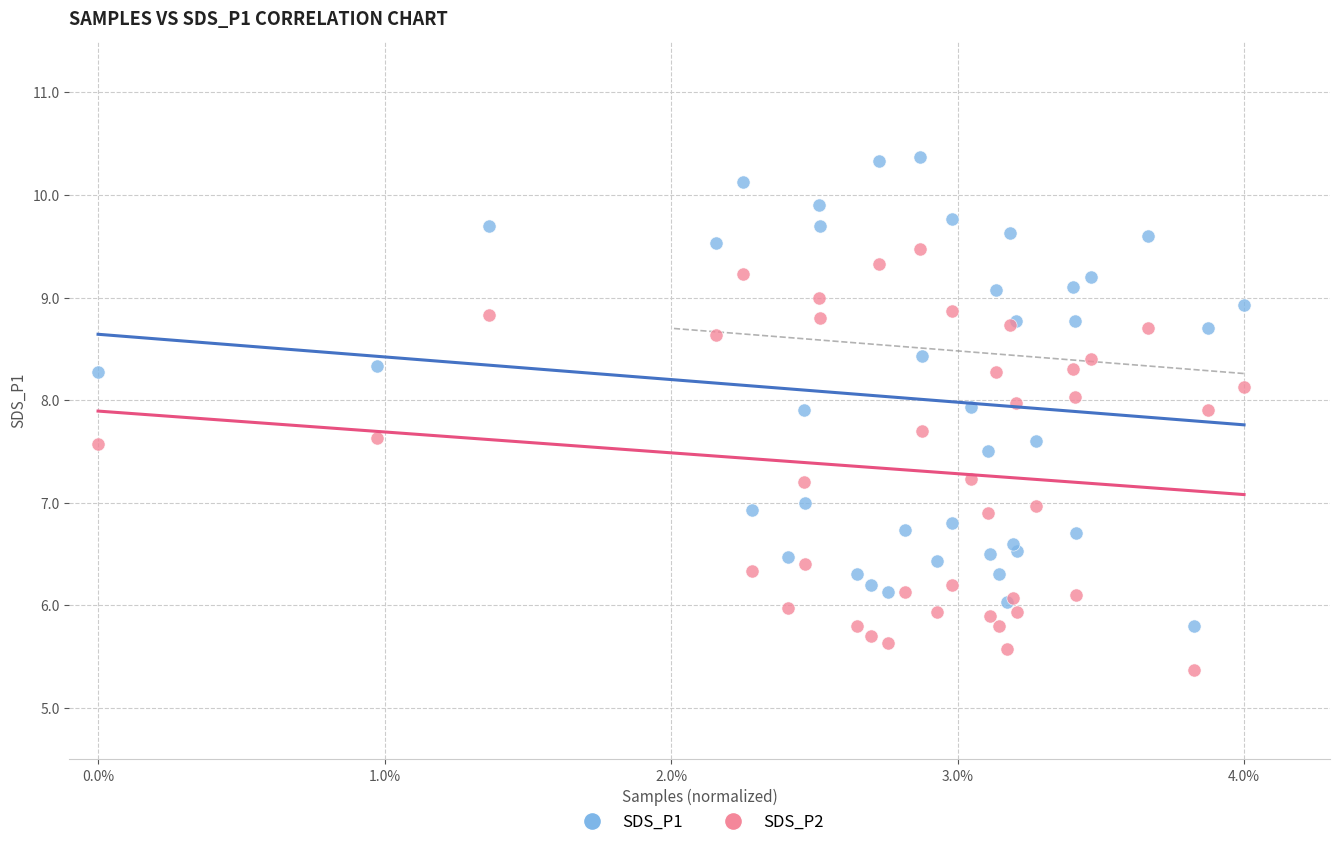

What are all the series names shown in the legend?

SDS_P1, SDS_P2